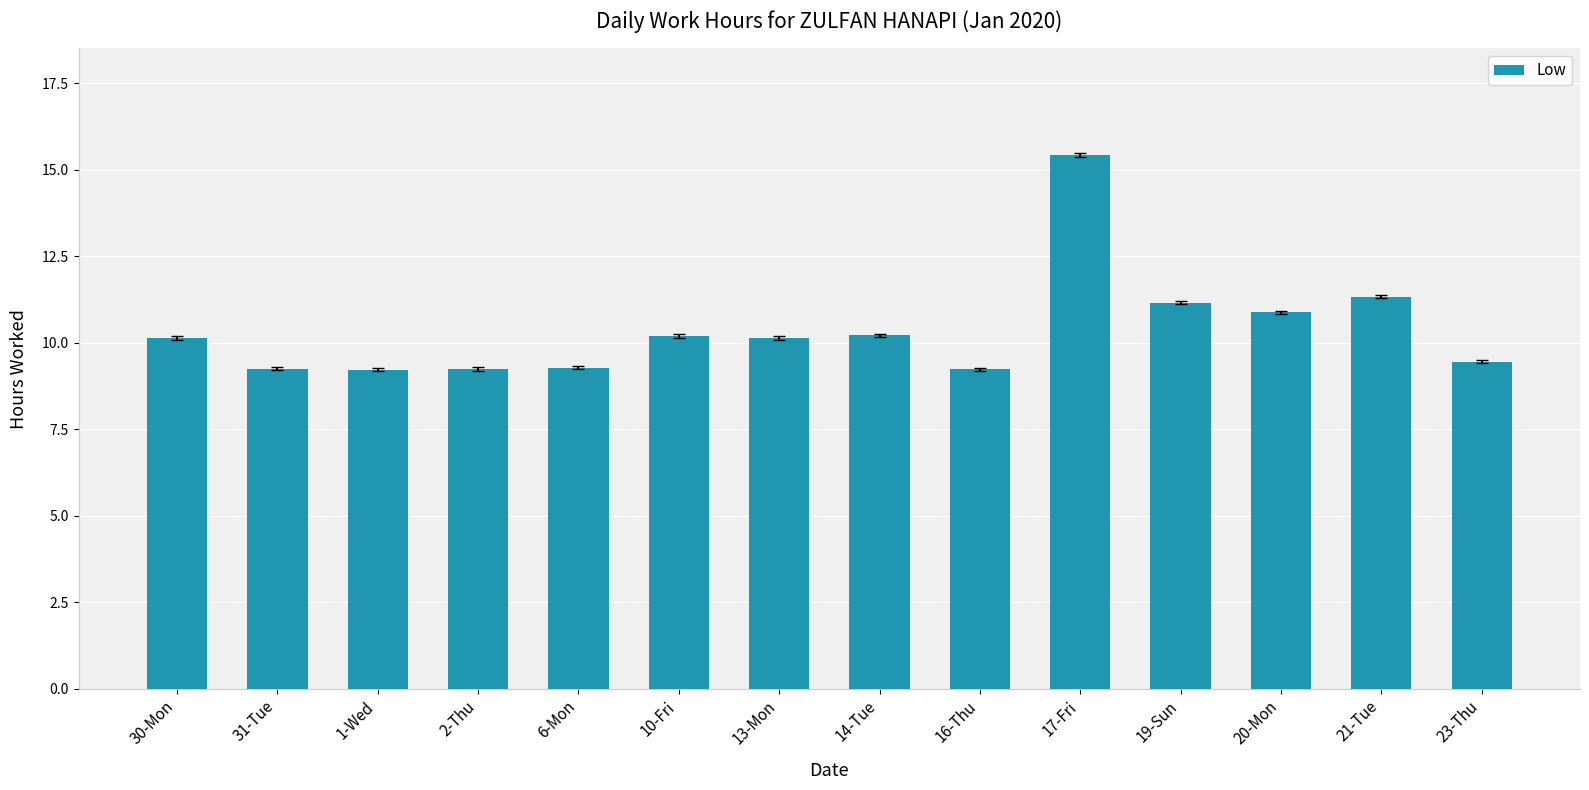

How many series are shown in this chart?

1